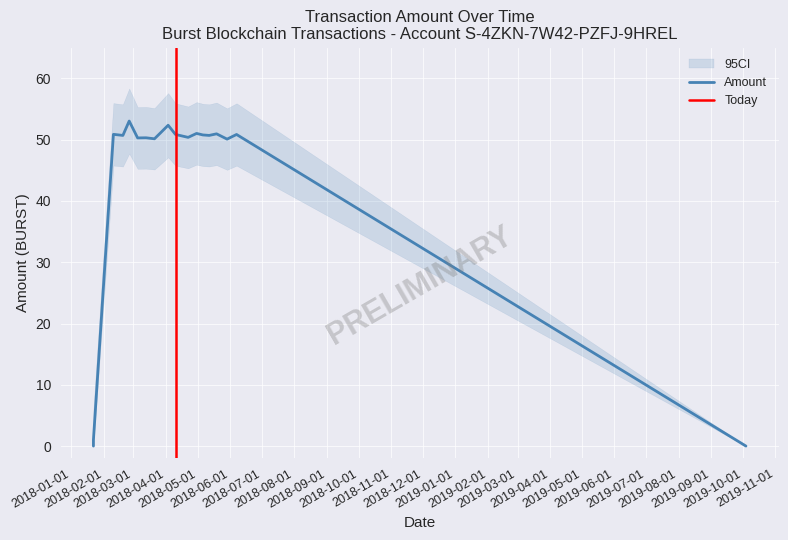

Which has a higher value, 2018-05-12 or 2018-05-06?

2018-05-06